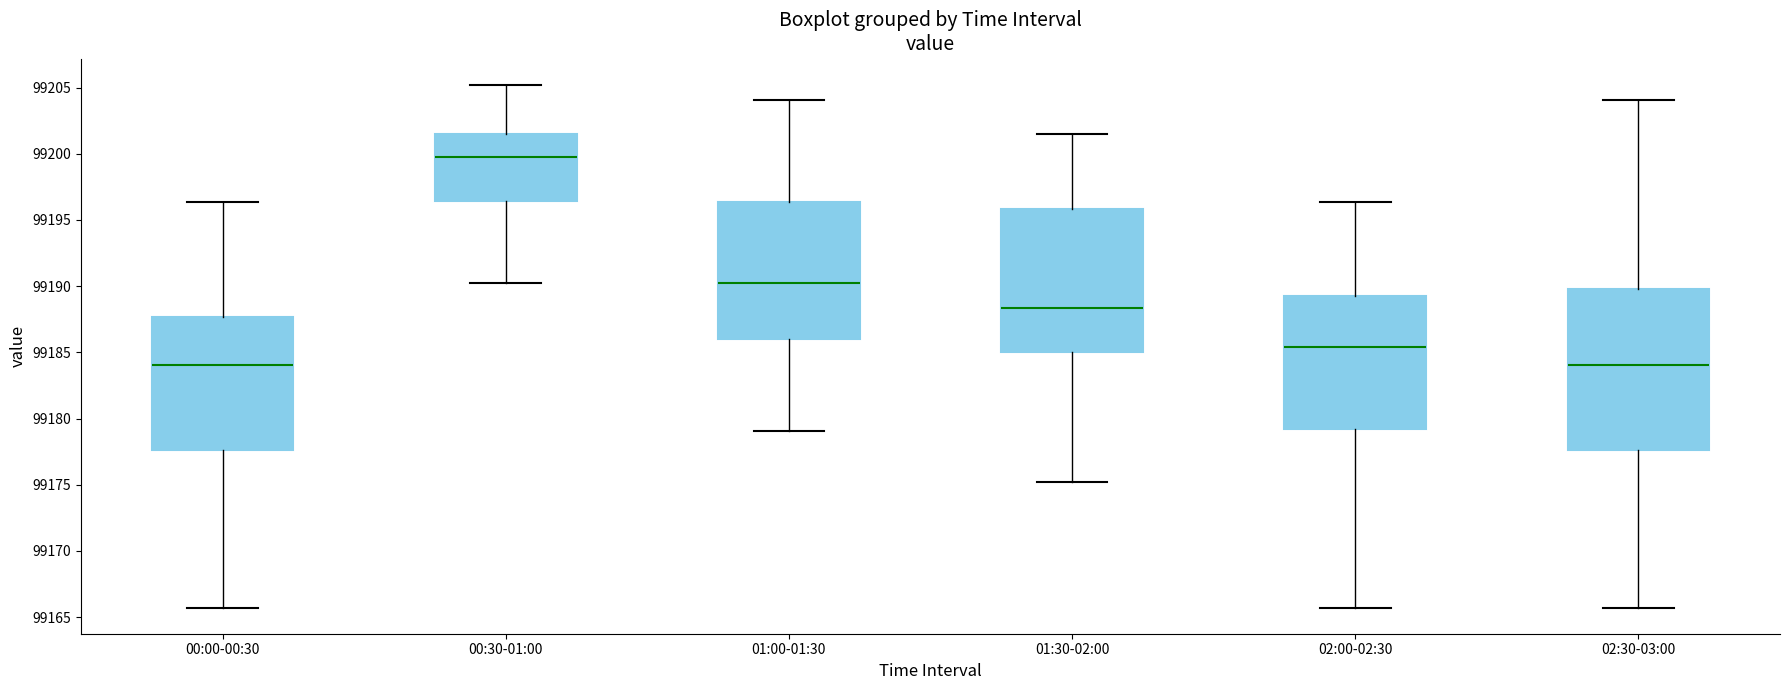

Where is the upper edge of the box for 01:00-01:30 on the y-axis? The values are not printed on the chart, so give them approximately, as read against the axis.

99196.5